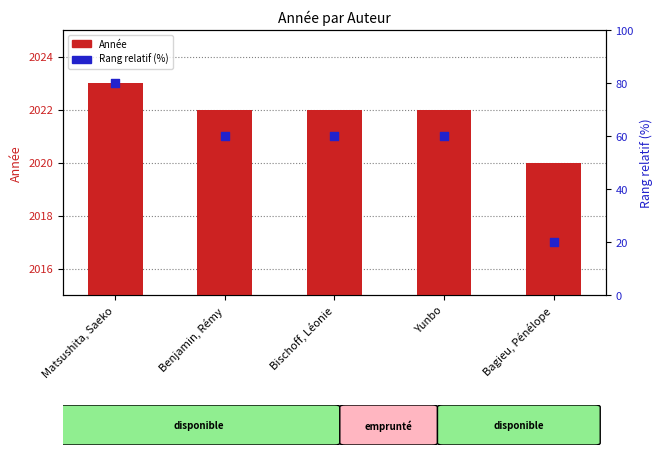

Which series reaches the maximum Y coordinate?

Année